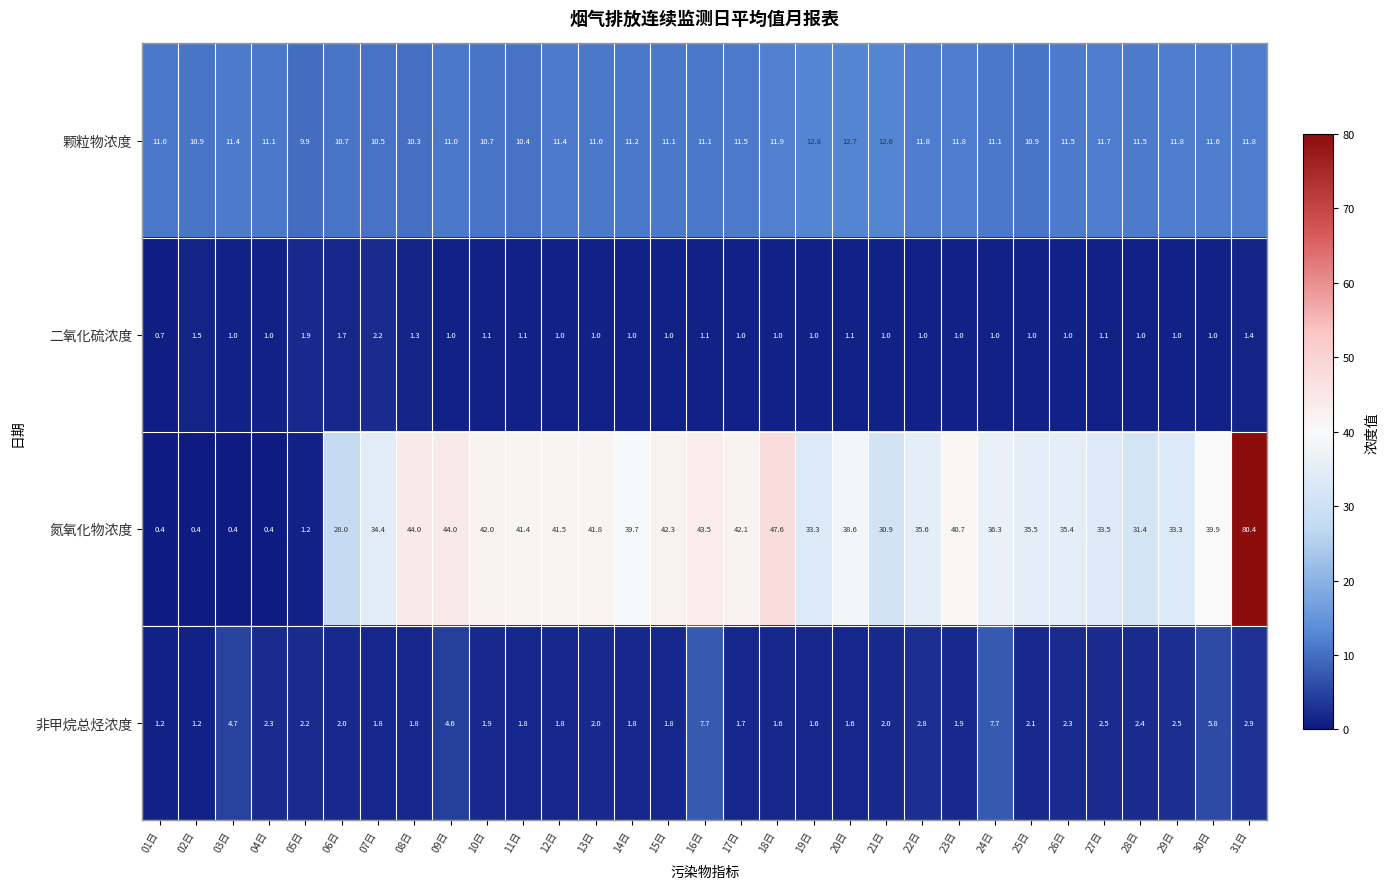

What is the greatest value displayed?

80.4